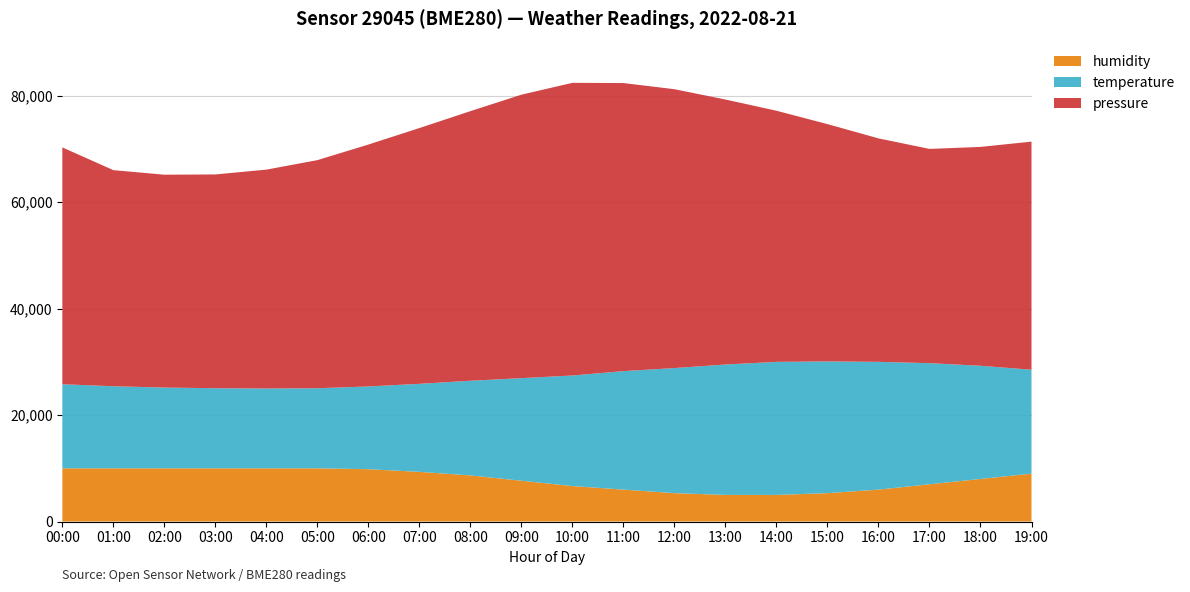

What is the total value across all series at 03:00?

65223.2